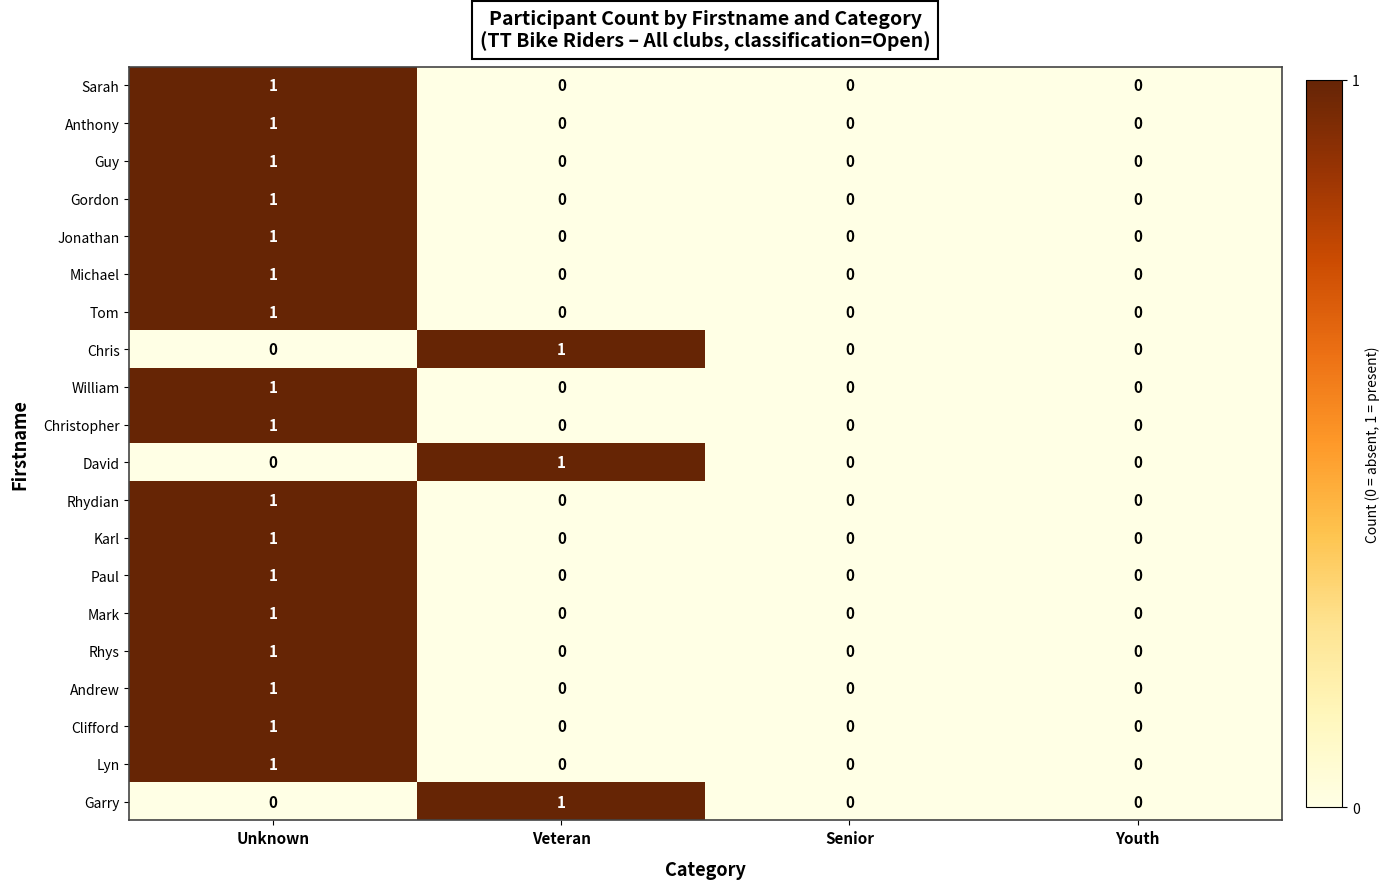

At which category is the sum across all series the highest?

Unknown